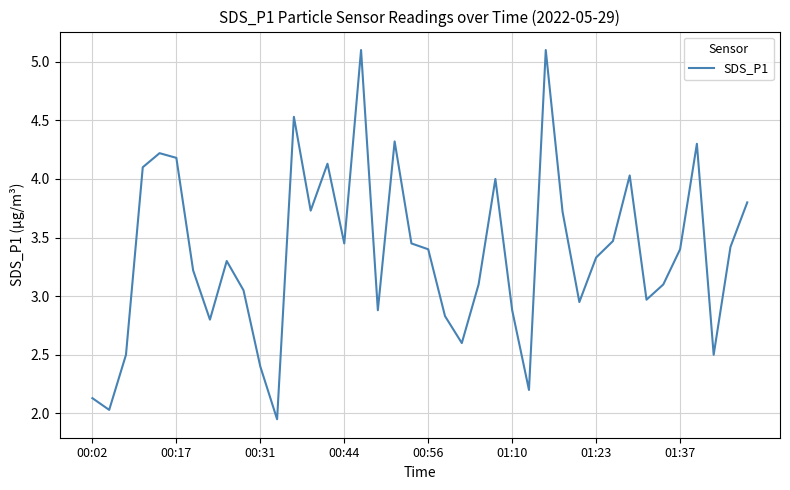

What is the average value?

3.4